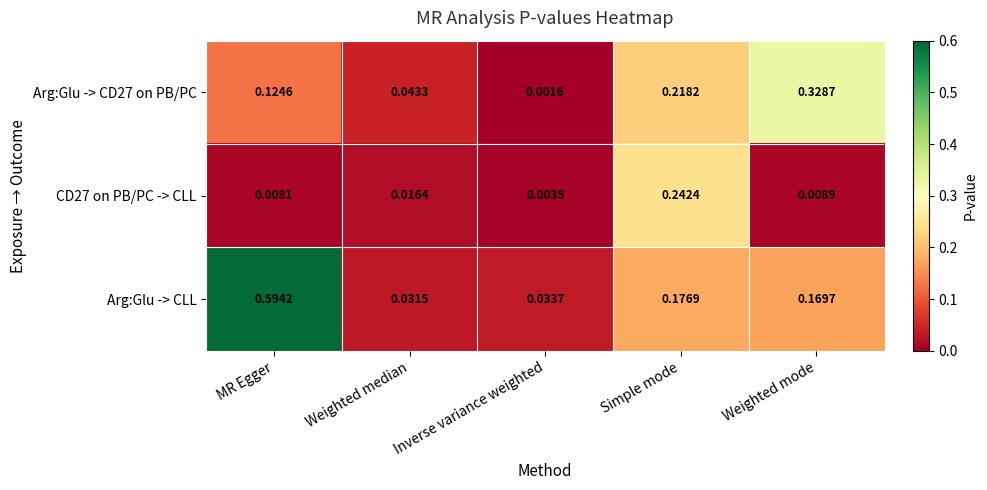

At which label is Arg:Glu -> CLL closest to 0?

Weighted median